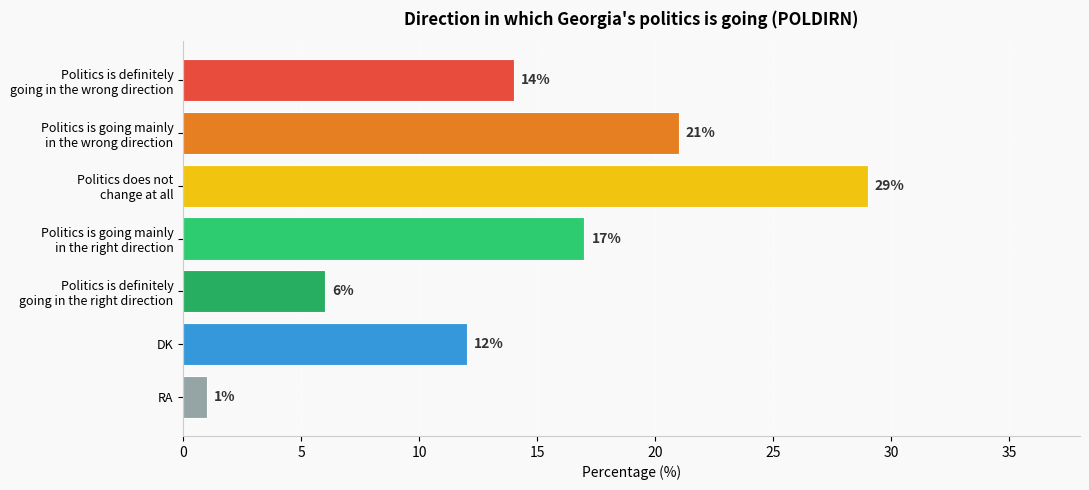

Which category has the lowest value across all series?

RA